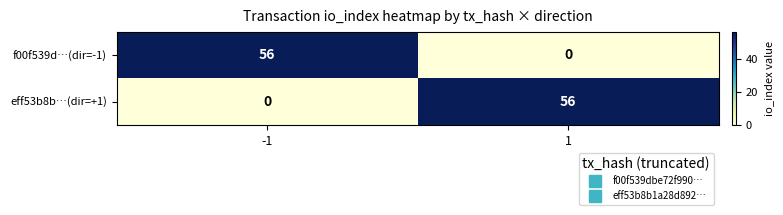

What is the total value across all series at -1?

56